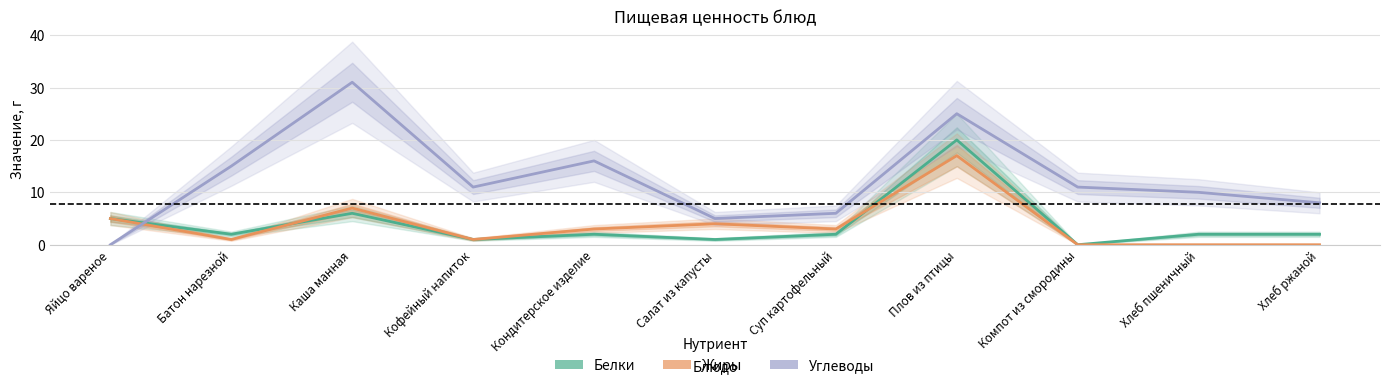

Between Батон нарезной and Кондитерское изделие, which is larger?

Батон нарезной